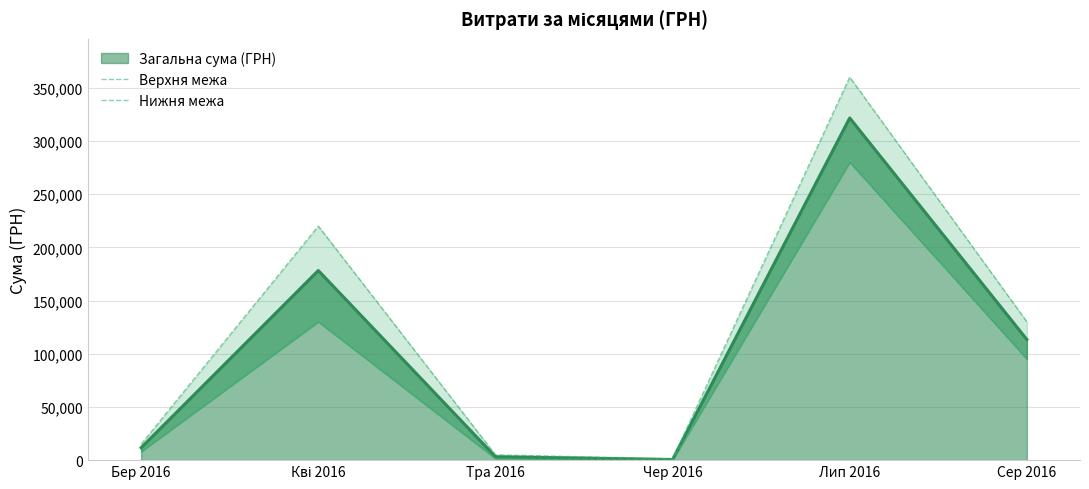

Where is the first local minimum for Верхня межа?

Чер 2016